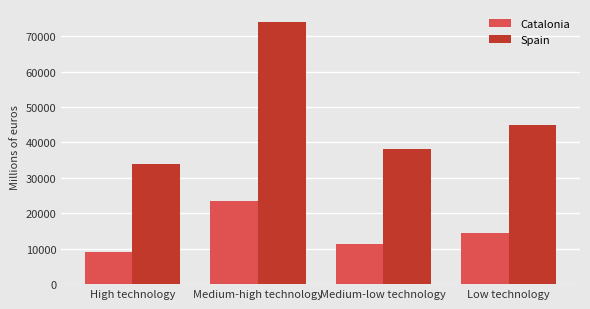

Which series has the largest total across all categories?

Spain